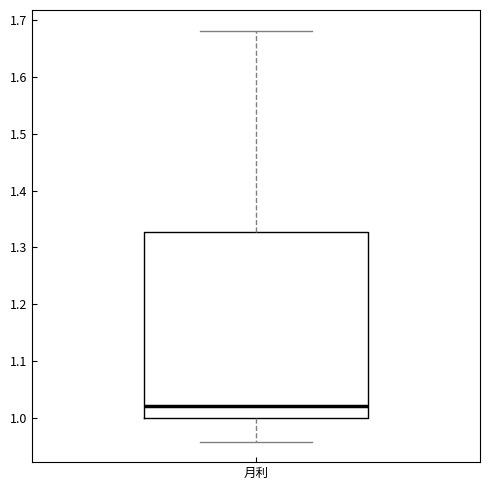

Transcribe this box plot: give where the median line is, the range the box spans, and where the two whiskers end, as read against the y-axis. The values are not printed on the chart, so give them approximately, as read against the axis.

median 1.02, box 1.00 to 1.33, whiskers 0.96 to 1.68